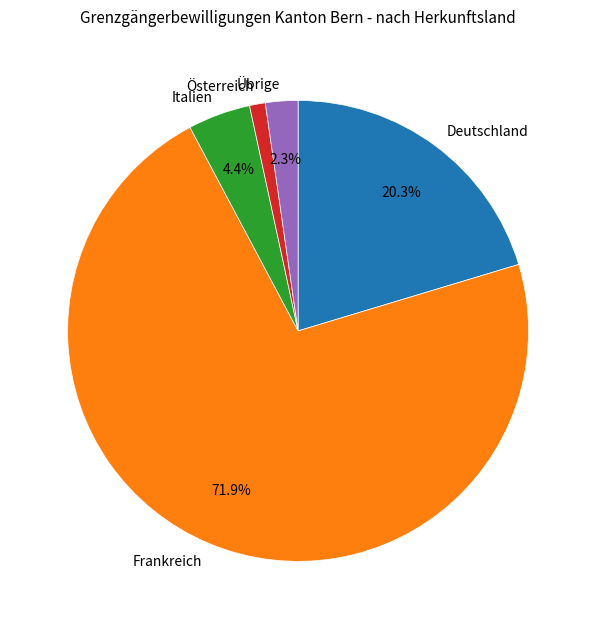

The Italien slice represents 4% of the pie. True or false?

True